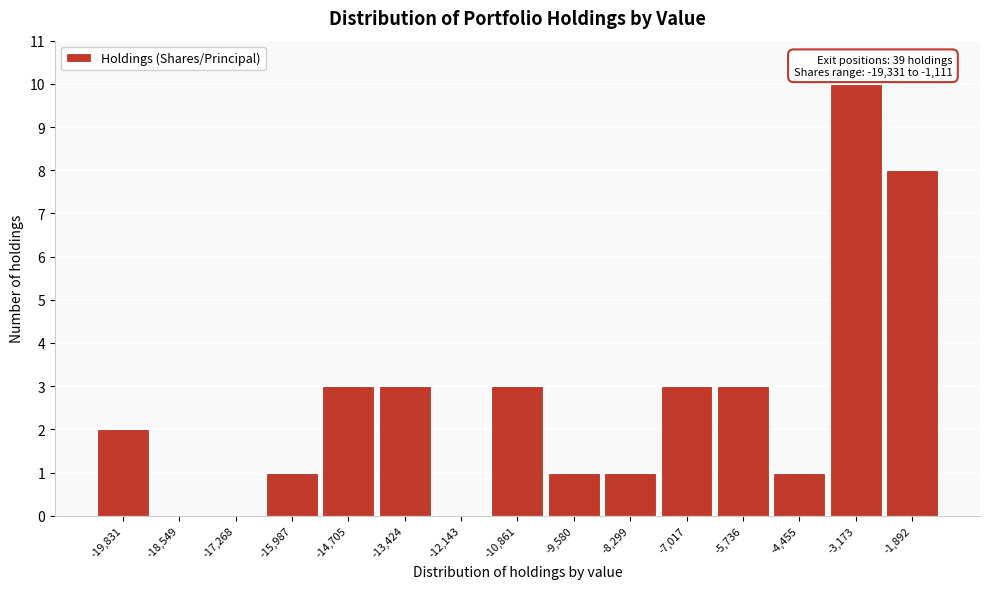

Reading left to right, list all the values displayed in this chart.

-19,831=2	-18,549=0	-17,268=0	-15,987=1	-14,705=3	-13,424=3	-12,143=0	-10,861=3	-9,580=1	-8,299=1	-7,017=3	-5,736=3	-4,455=1	-3,173=10	-1,892=8